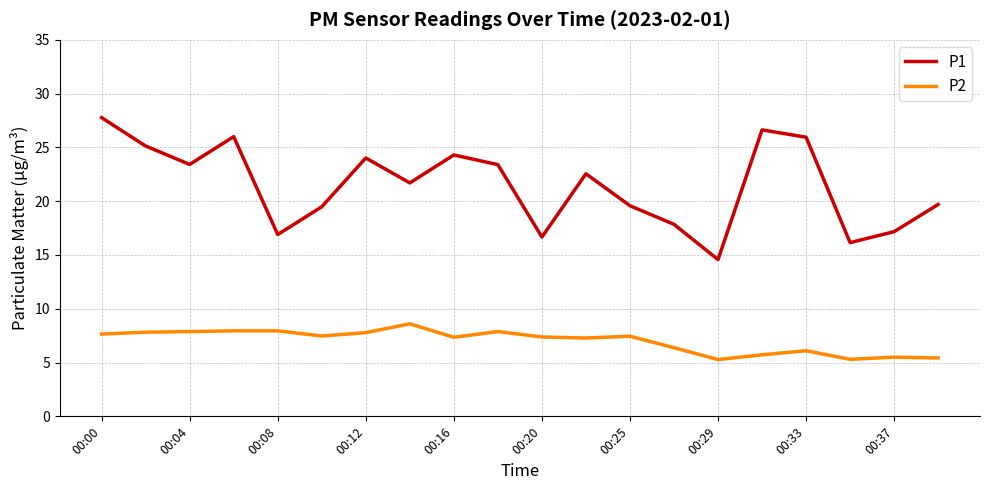

Which series has the largest range (max minus min)?

P1